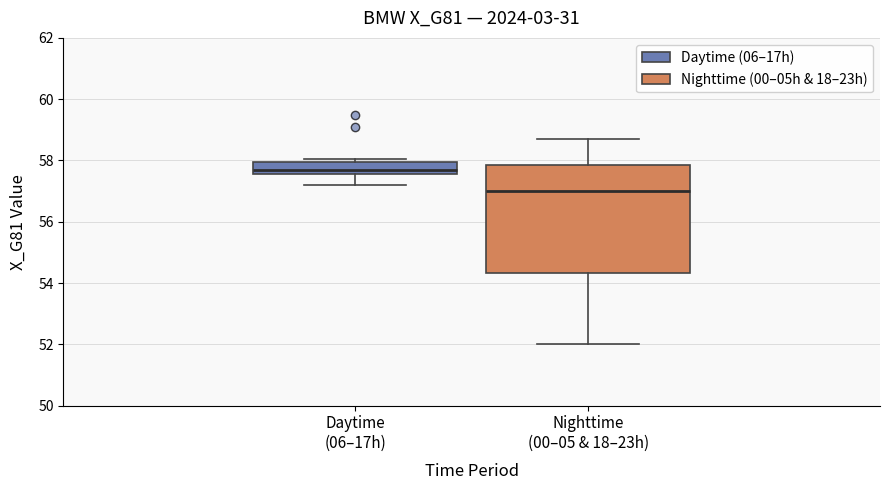

Which box's median line is the highest?

Daytime (06–17h)